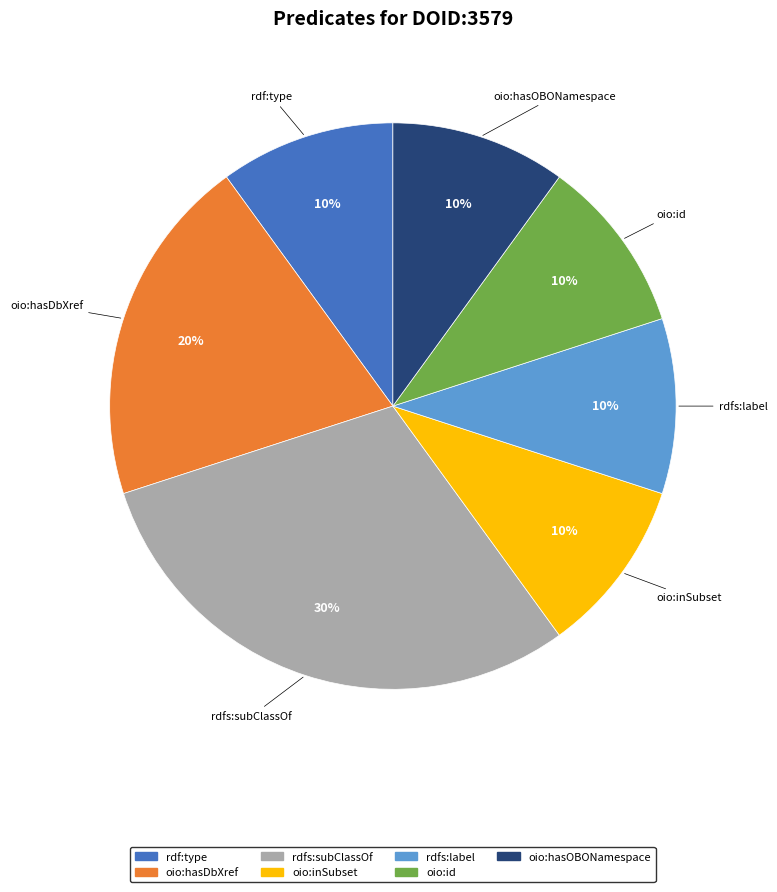

Is there a majority slice in this chart?

No